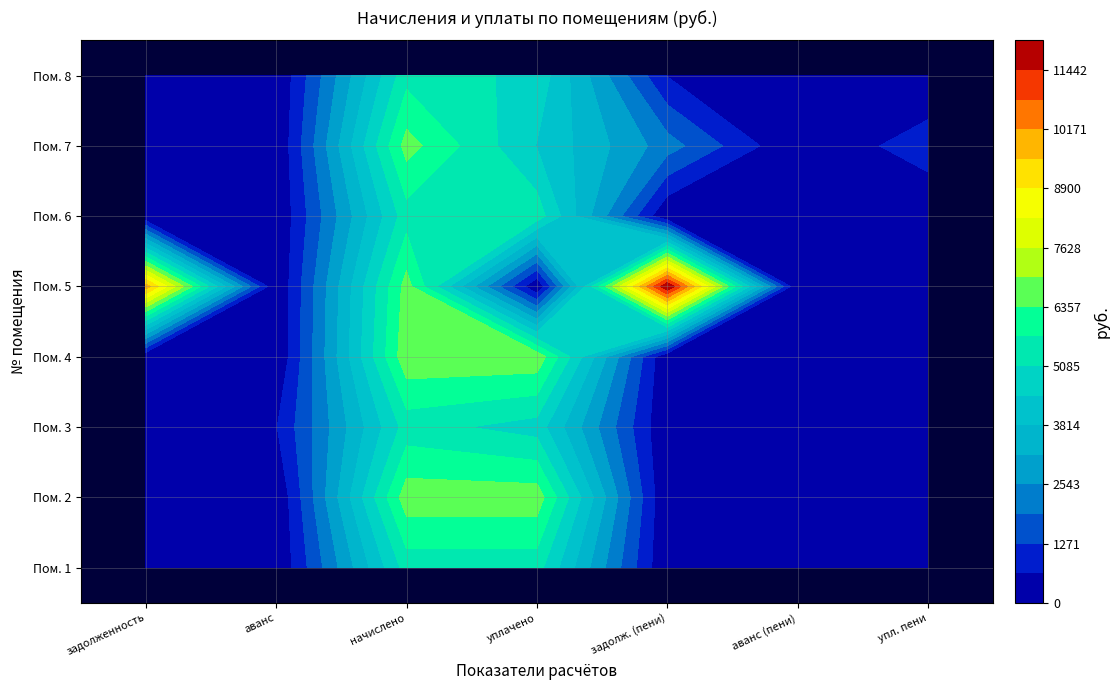

Which series has the largest total across all categories?

5